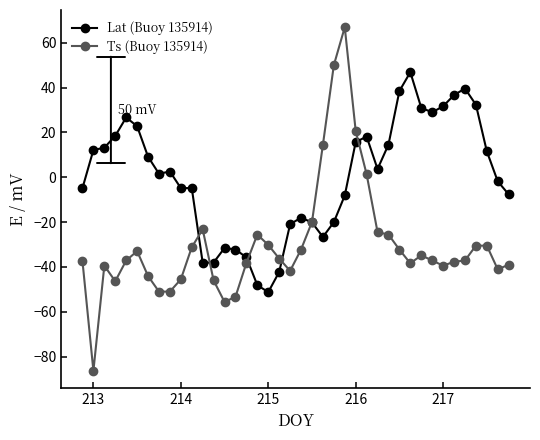

What is the maximum value shown in the chart?

66.9